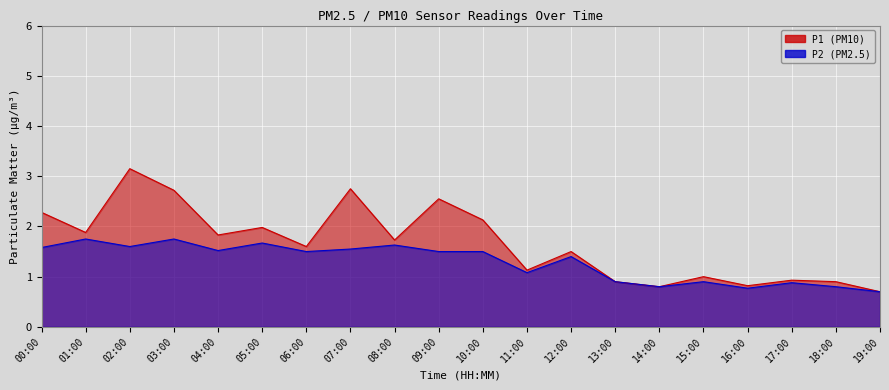

What position from the left is 04:00?

5